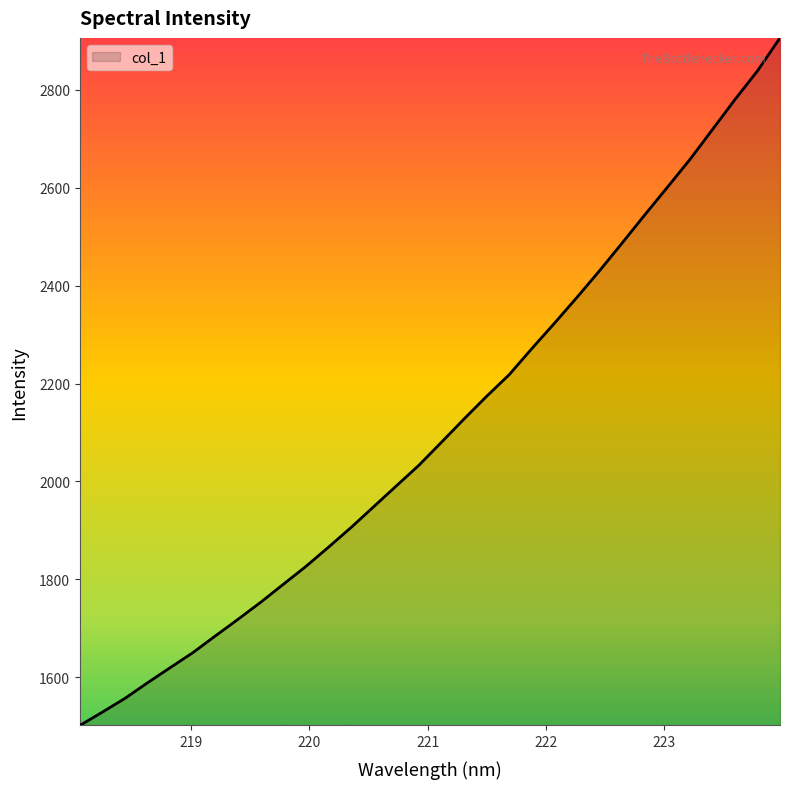

What is the difference between the maximum and minimum values?

1405.2